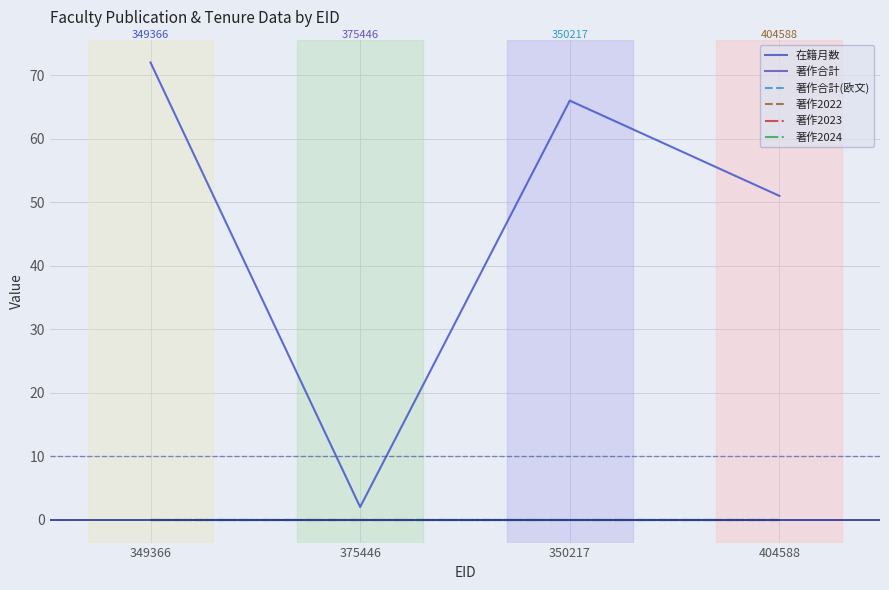

Does the chart have visible grid lines?

Yes